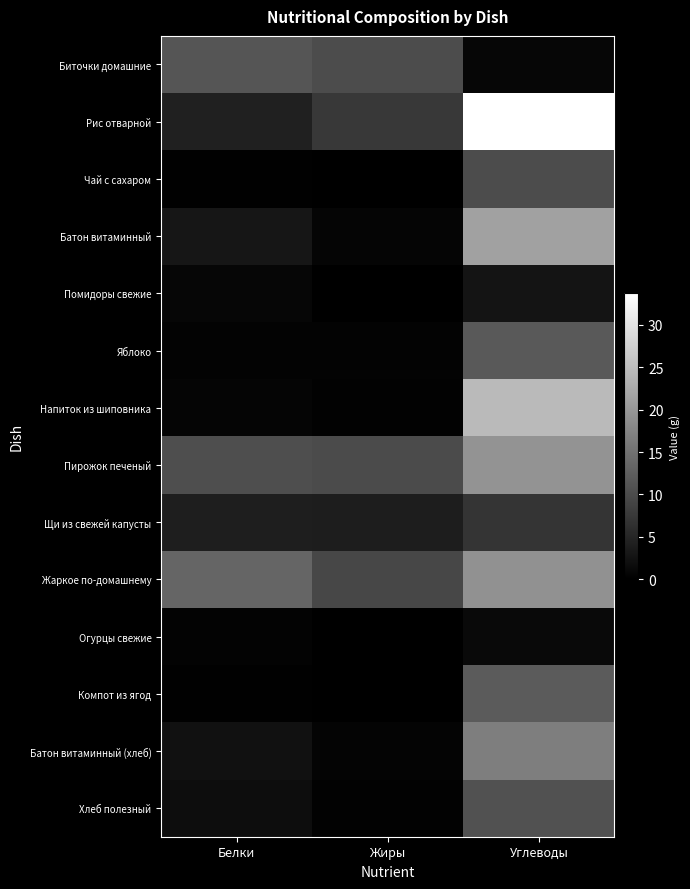

At which category is the sum across all series the highest?

Углеводы